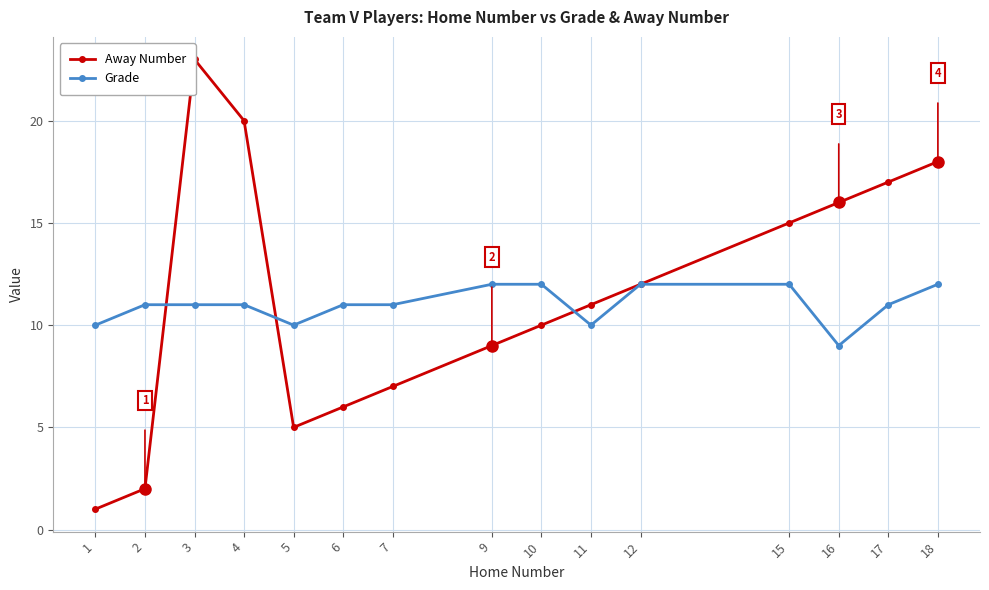

At how many categories does at least one series exceed 16?

4